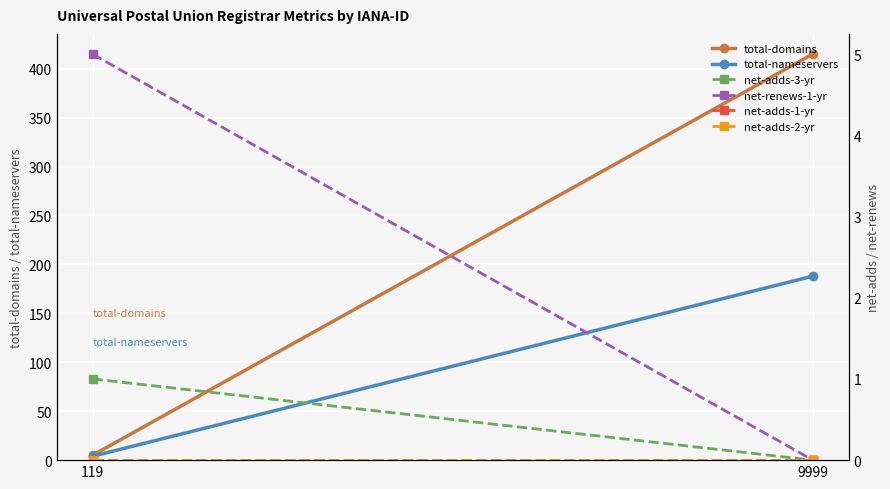

How many lines are shown in the chart?

6